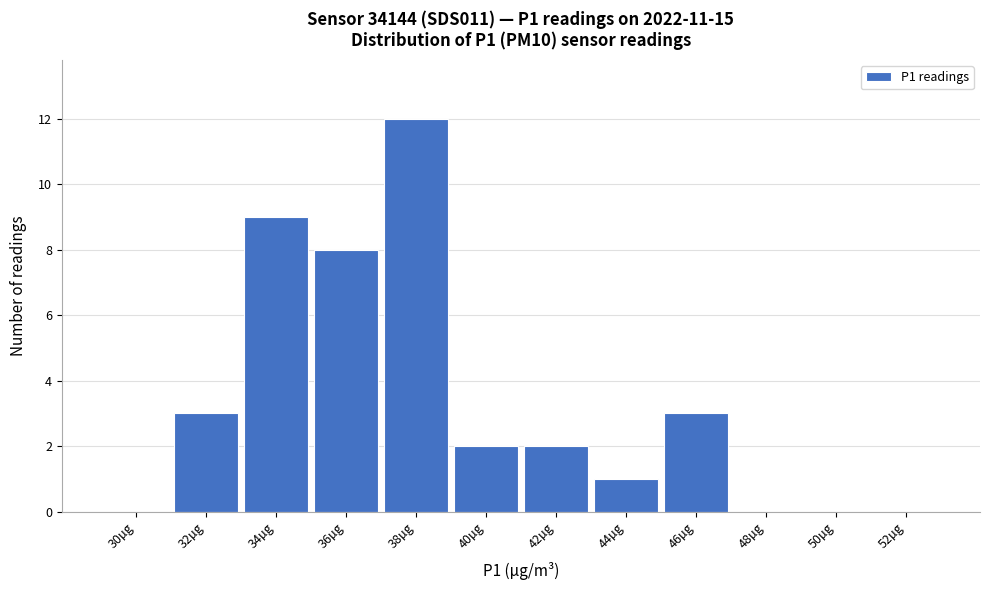

Reading left to right, extract all data points from this chart.

30µg=0	32µg=3	34µg=9	36µg=8	38µg=12	40µg=2	42µg=2	44µg=1	46µg=3	48µg=0	50µg=0	52µg=0